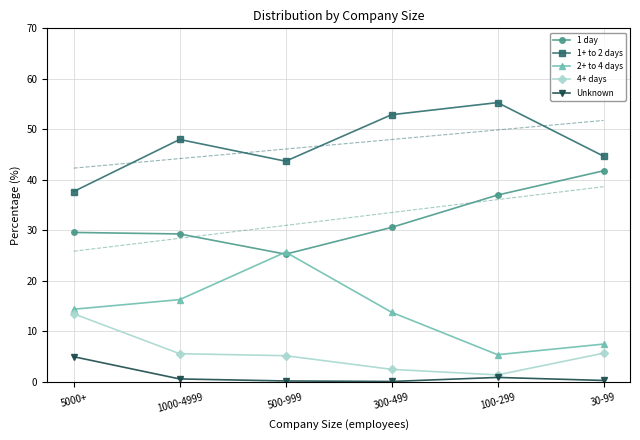

List the series in order of their peak value, lowest first.

Unknown, 4+ days, 2+ to 4 days, 1 day, 1+ to 2 days